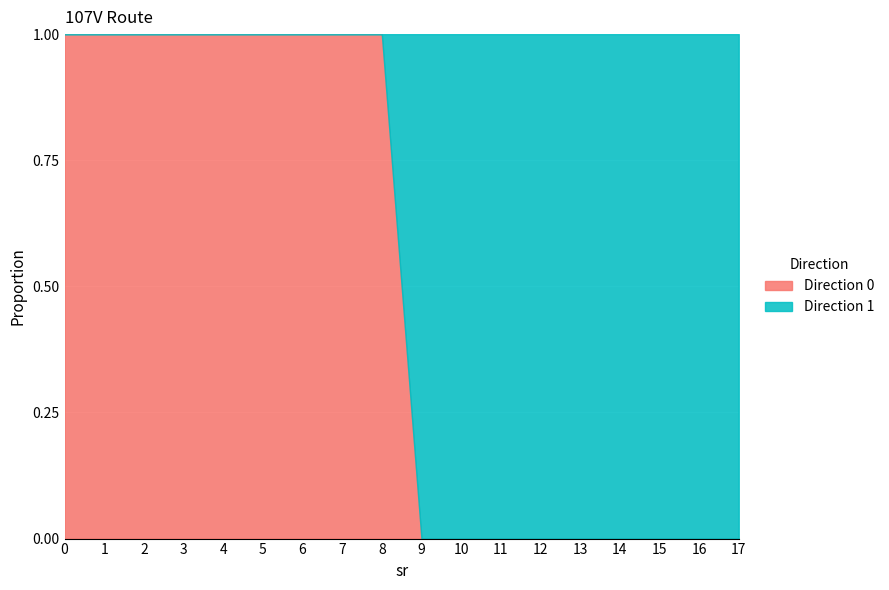

Reading left to right, transcribe all the data shown in this chart.

1	1	1	1	1	1	1	1	1	0	0	0	0	0	0	0	0	0